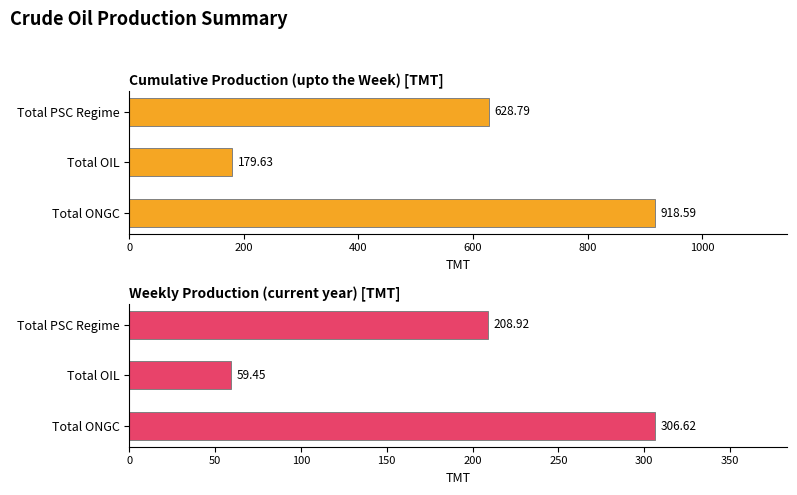

What is the value of the Cumulative Production (upto the Week) [TMT] bar at the 2nd from the left?

179.6